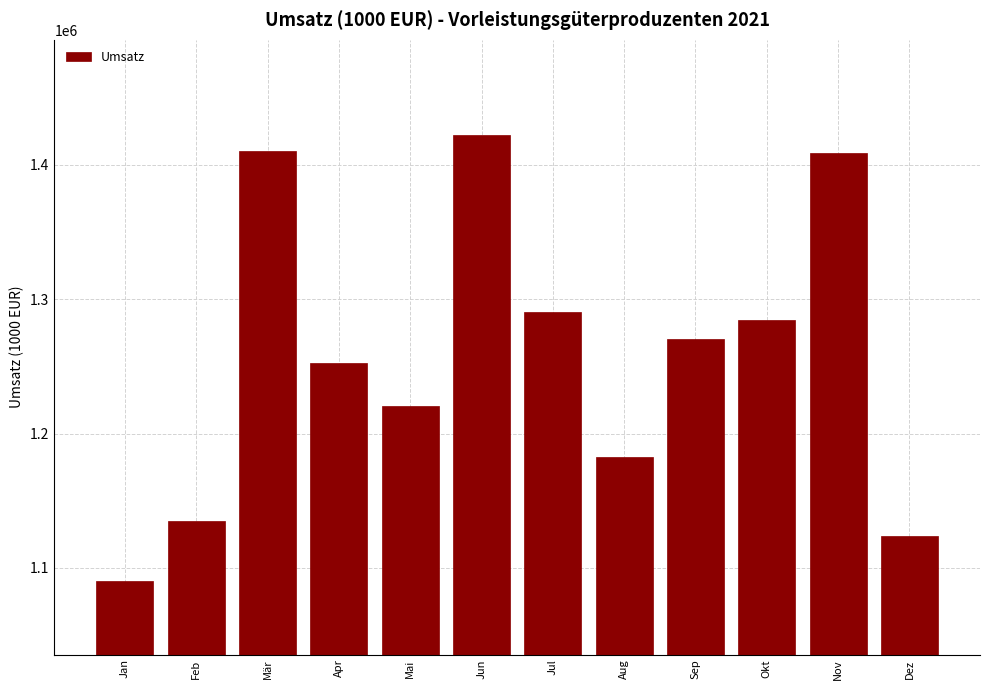

Reading left to right, what are all the values shown in this chart?

1090015.6	1135220.1	1410331.9	1252738.7	1220643.5	1421780.1	1290576.1	1182271.1	1270474.2	1284812.3	1408371.9	1123776.9